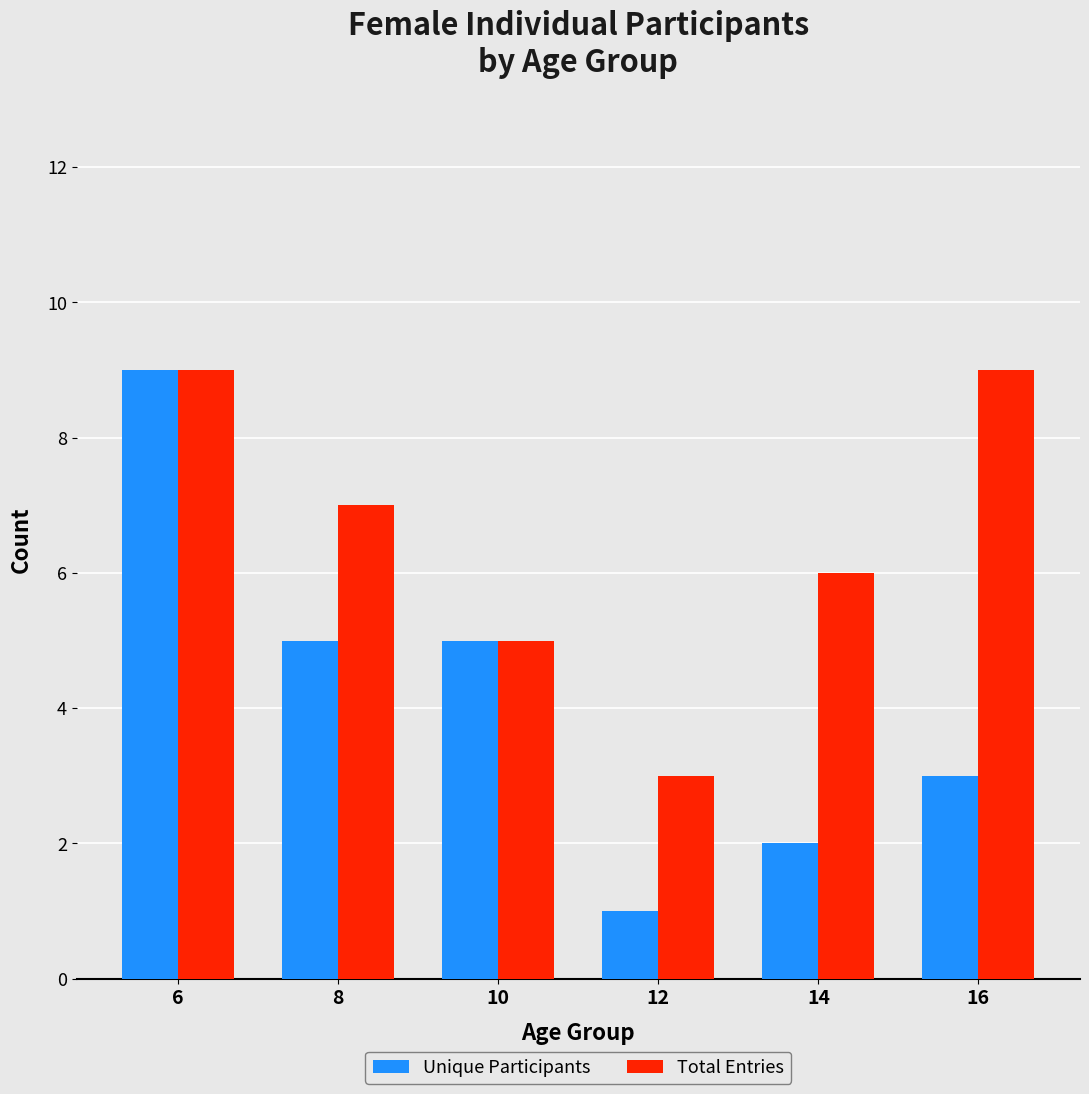

Is it true that Total Entries equals 9 at 16?

True